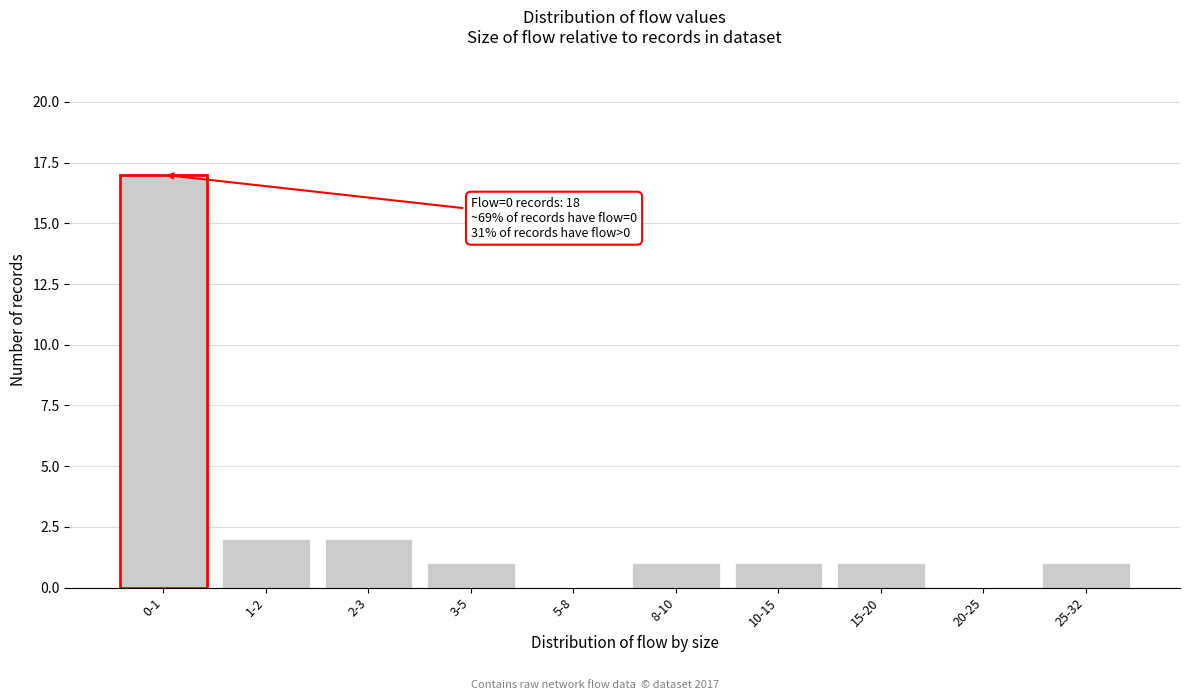

Reading left to right, extract all data points from this chart.

0-1=17	1-2=2	2-3=2	3-5=1	5-8=0	8-10=1	10-15=1	15-20=1	20-25=0	25-32=1